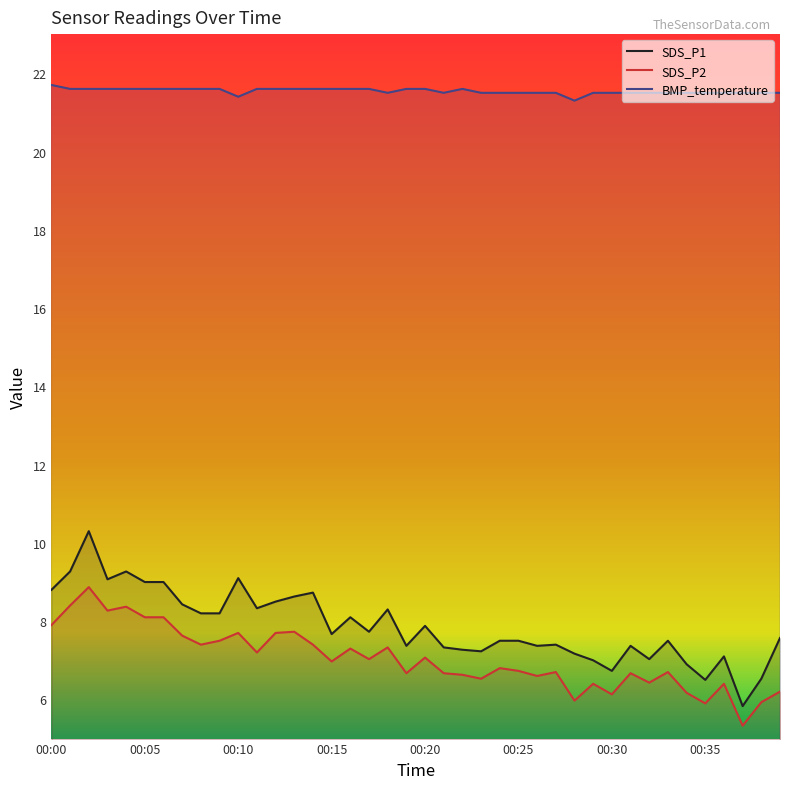

True or false: SDS_P2 and SDS_P1 intersect in this chart.

False